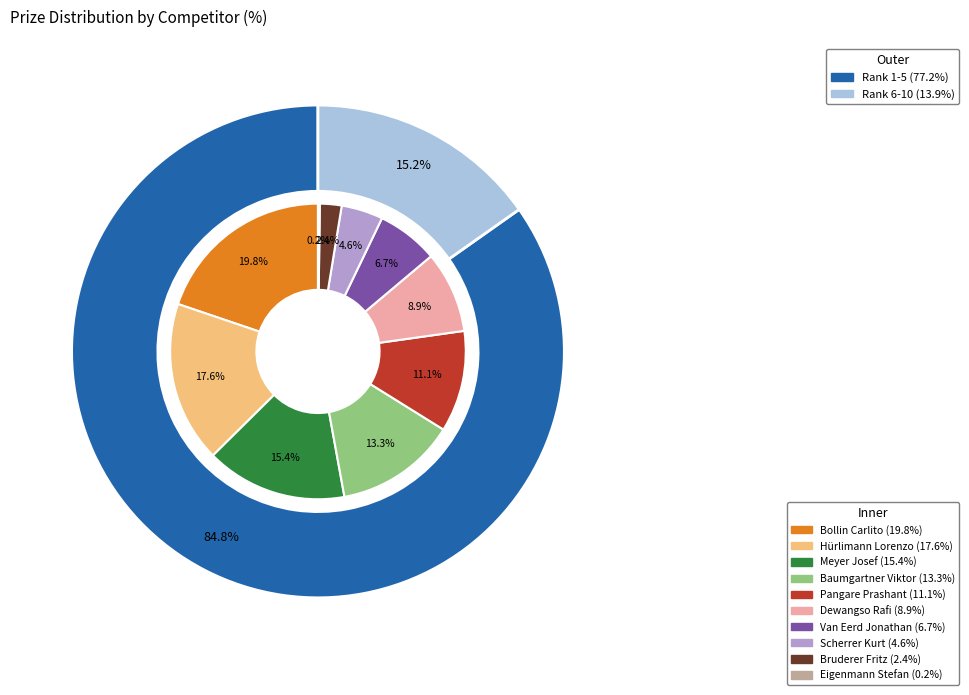

The Meyer Josef slice represents 15% of the pie. True or false?

True